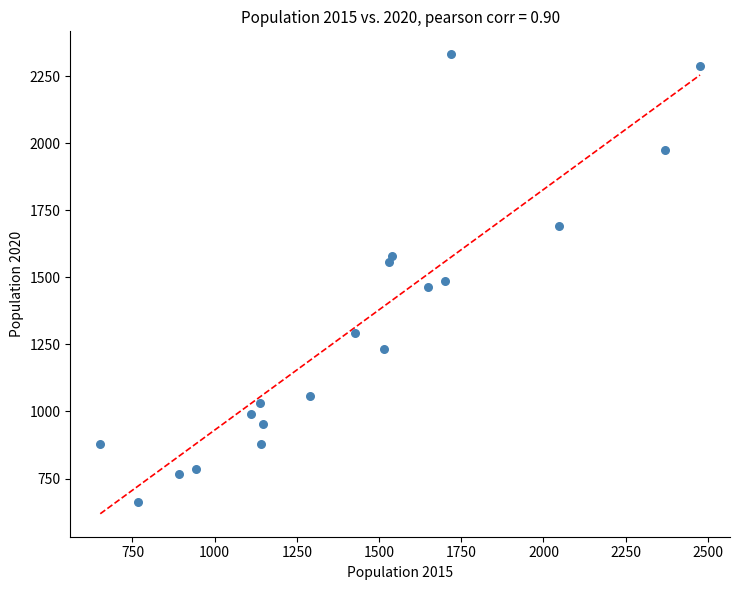

What is the range of Y values (max minus min)?

1669